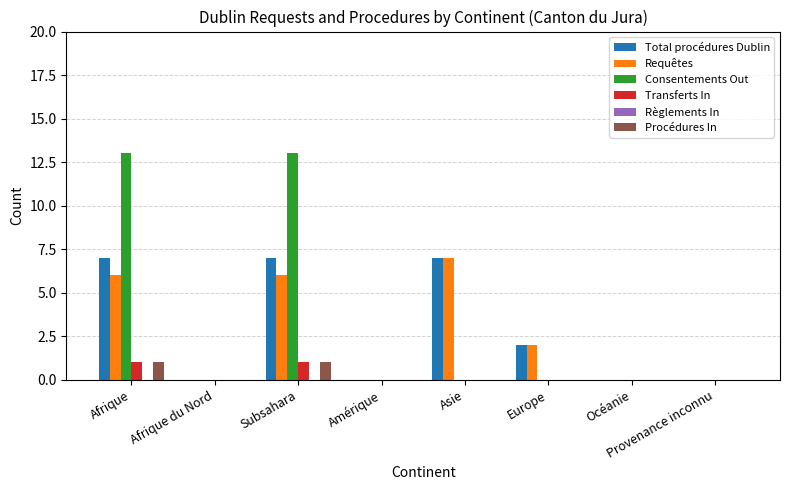

The Total procédures Dublin series shows 2 at Afrique du Nord. True or false?

False